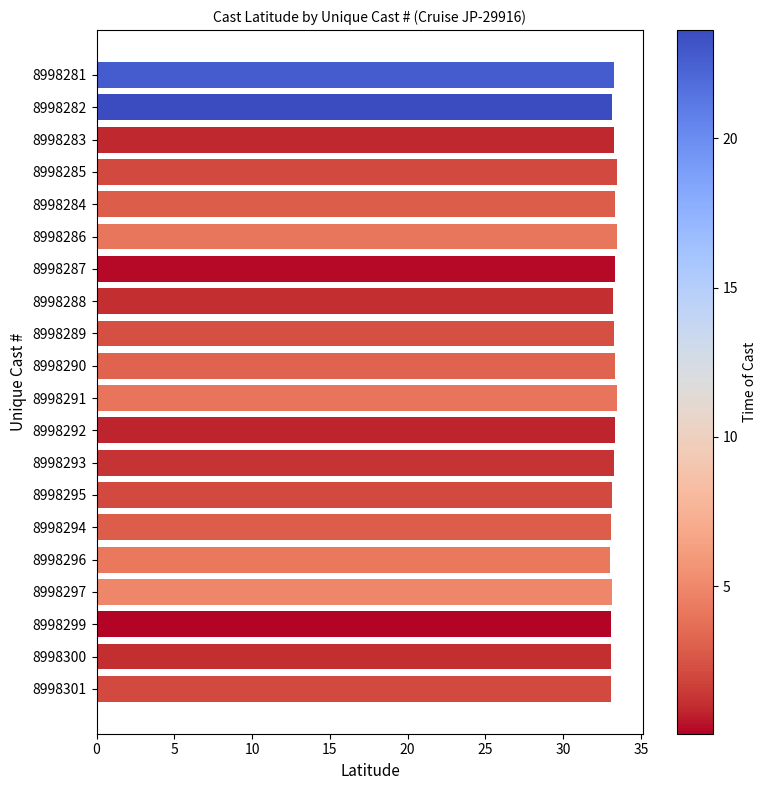

Approximately how many times larger is the value at 8998288 compared to 8998297?

1.0